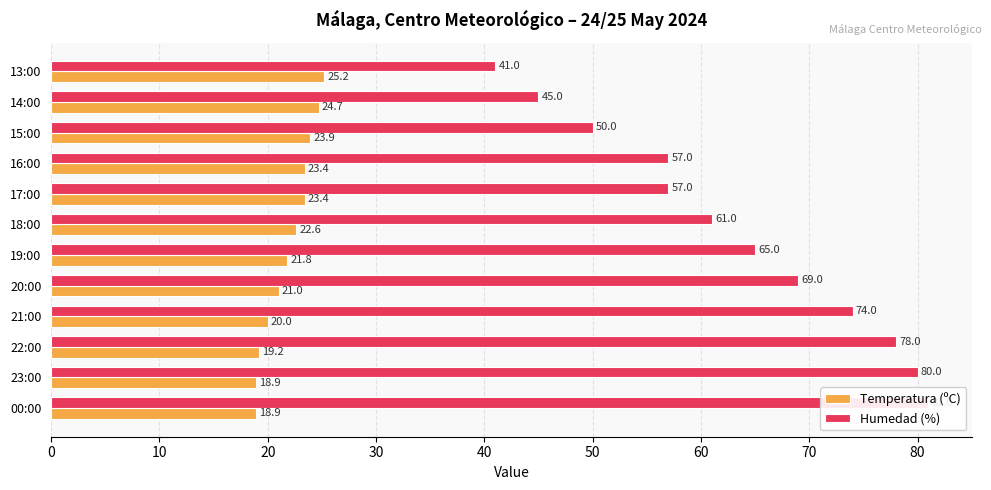

Reading right to left, what are all the values shown in this chart?

Temperatura (ºC): 25.2	24.7	23.9	23.4	23.4	22.6	21.8	21.0	20.0	19.2	18.9	18.9
Humedad (%): 41.0	45.0	50.0	57.0	57.0	61.0	65.0	69.0	74.0	78.0	80.0	81.0